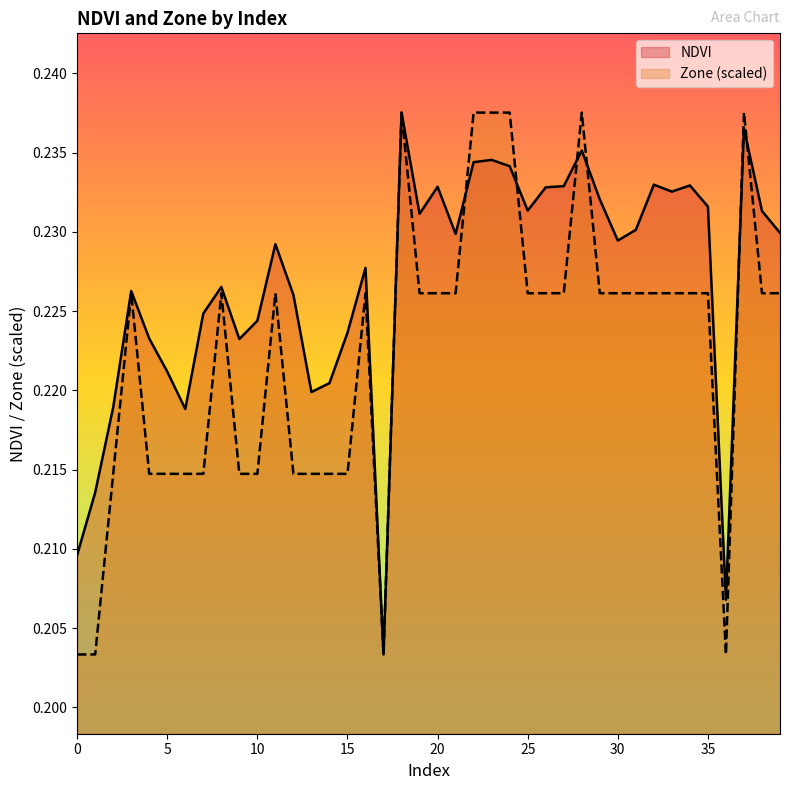

Which series ends up on top after the final intersection of NDVI and Zone?

NDVI